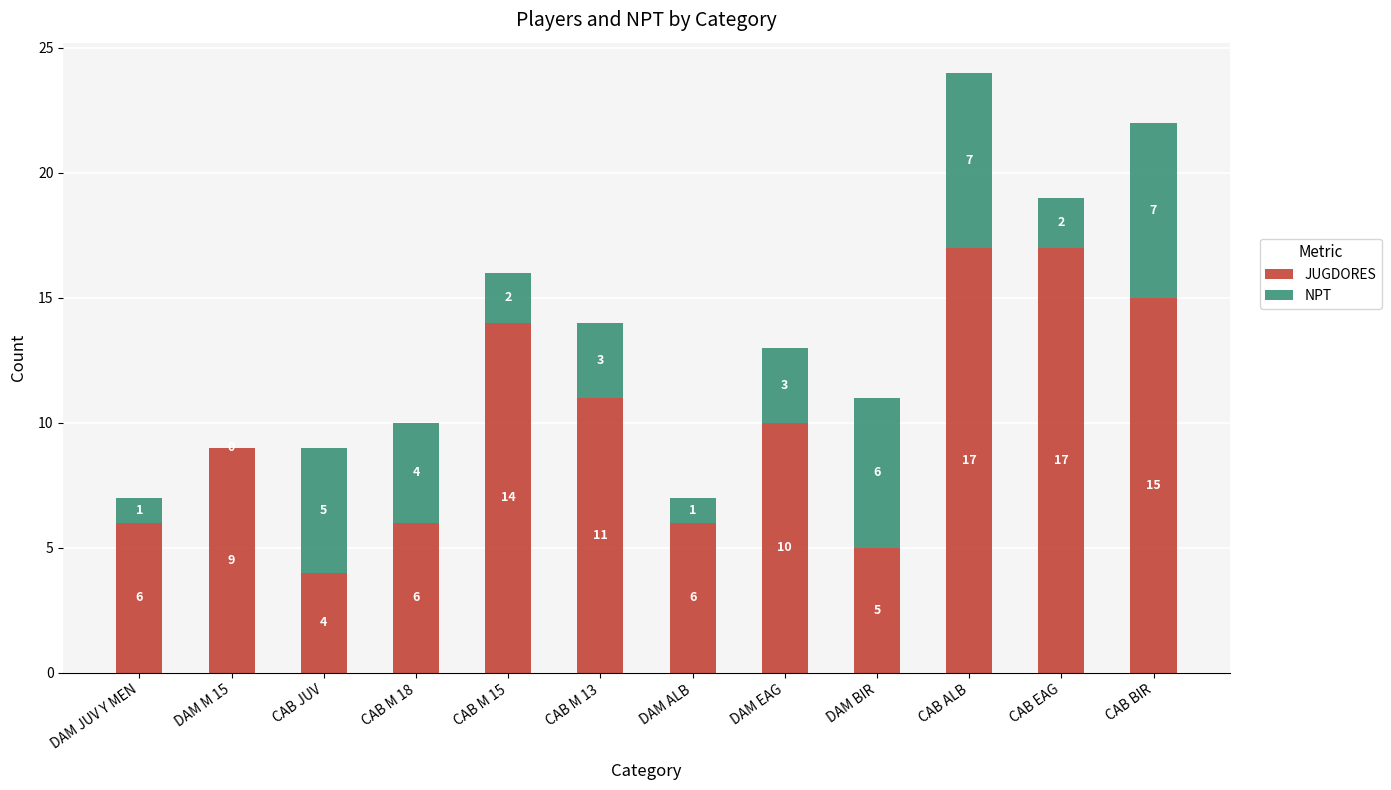

True or false: JUGDORES has a value of 6 at DAM JUV Y MEN.

True